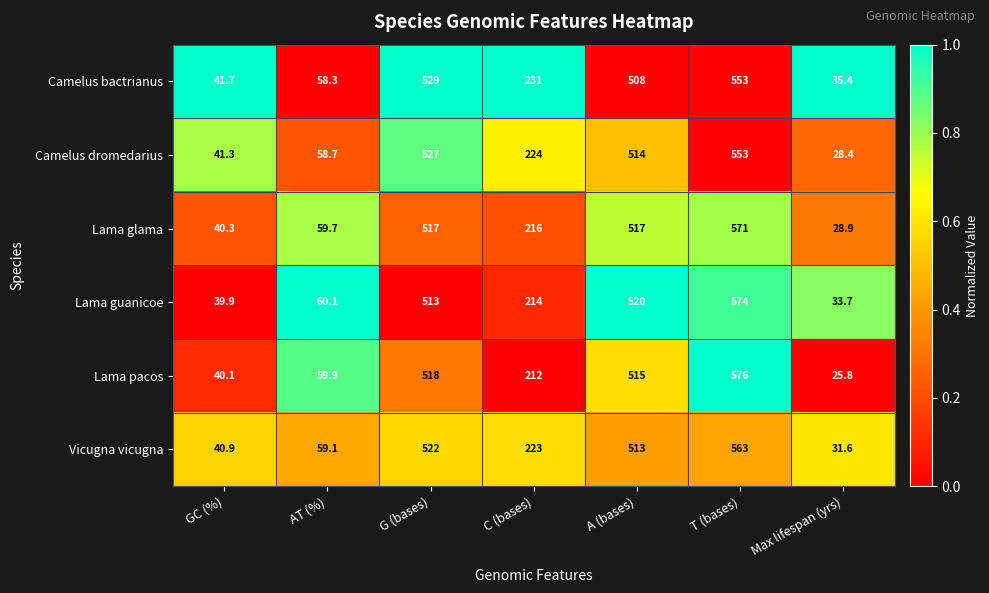

The value of Lama guanicoe at A (bases) is 520.0. True or false?

True